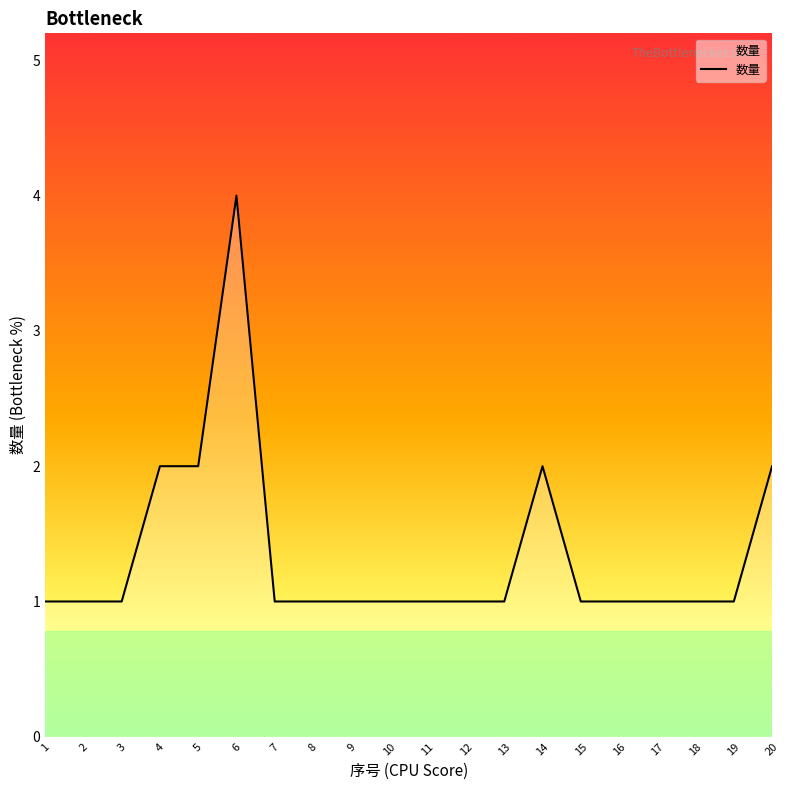

What is the minimum value shown in the chart?

1